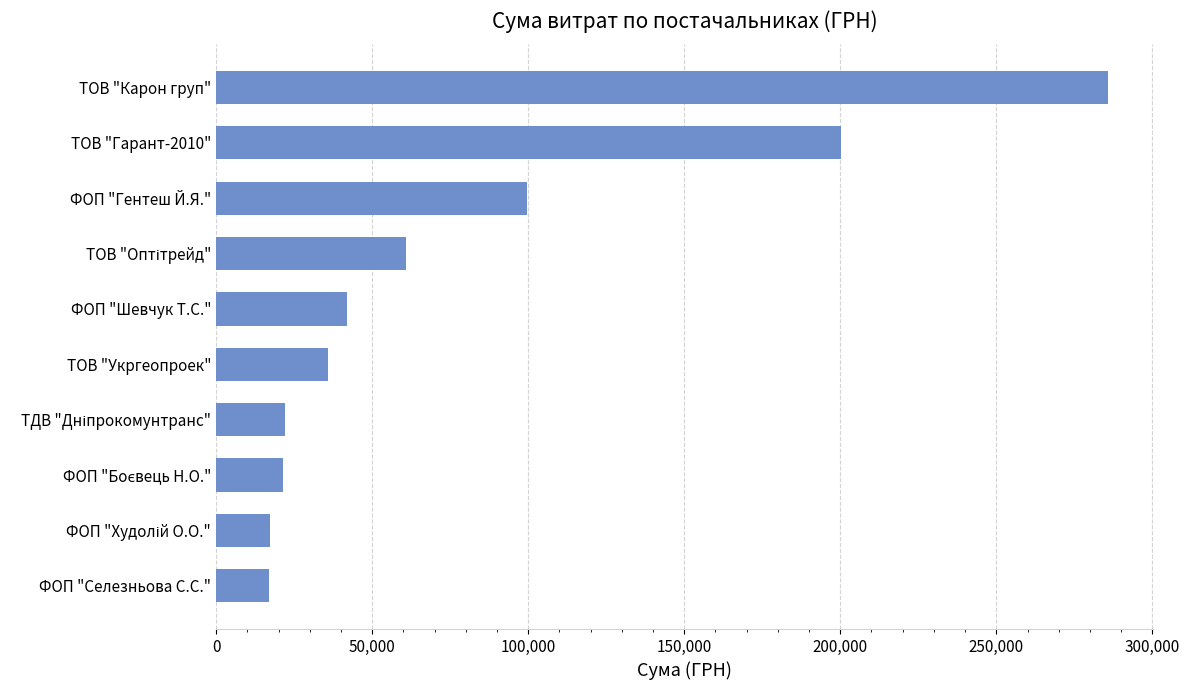

What is the greatest value displayed?

285821.9